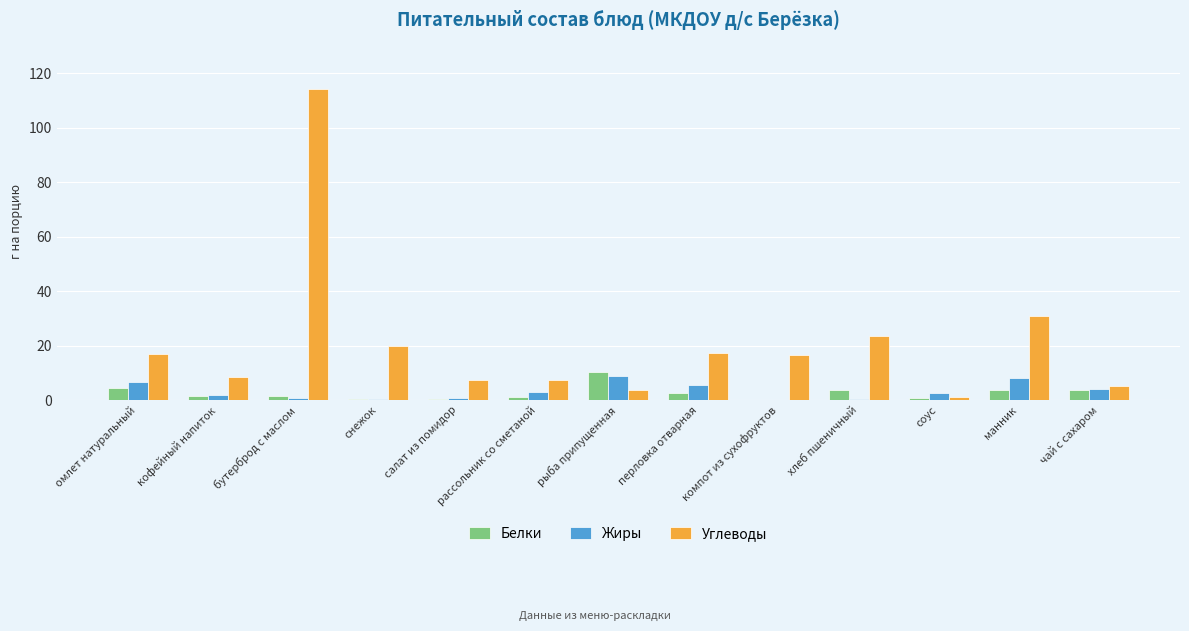

Which category has the highest value in the Белки series?

рыба припущенная